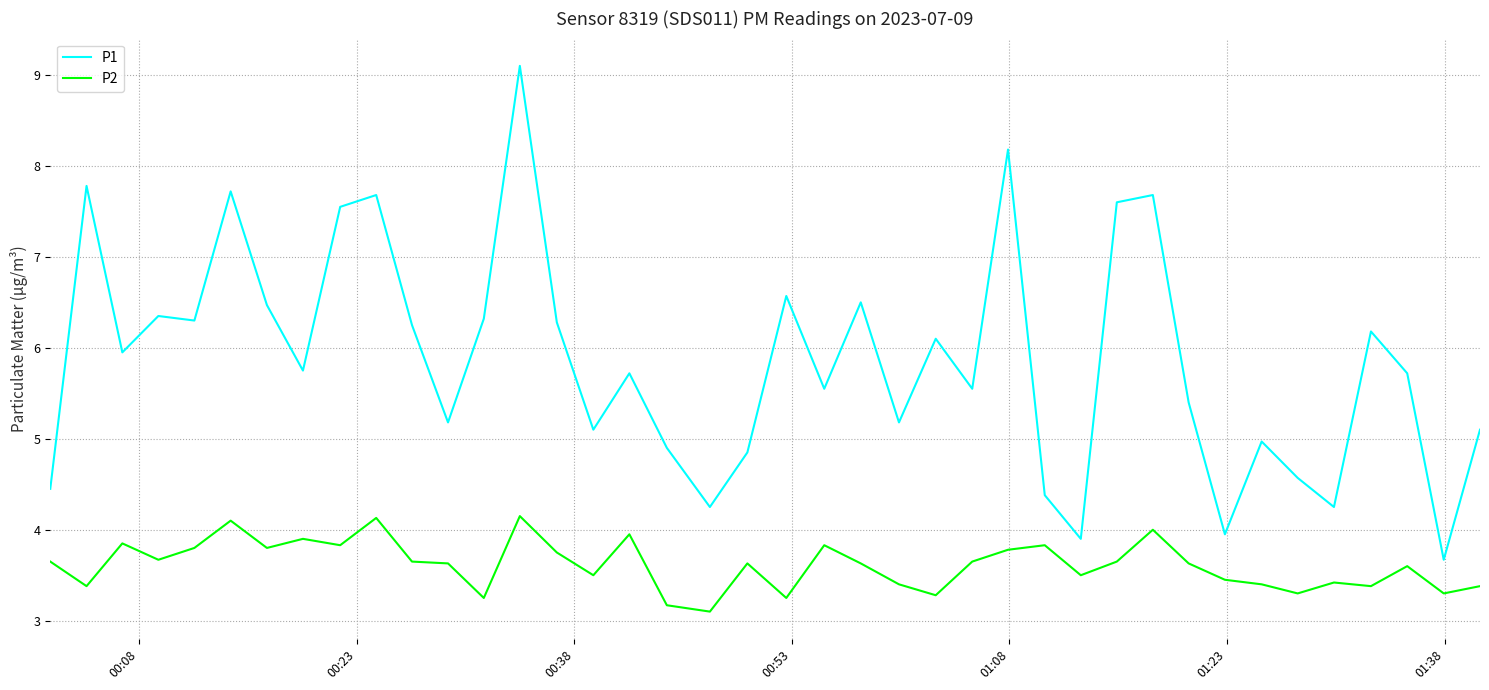

How many values in the P1 series are below 5?

11